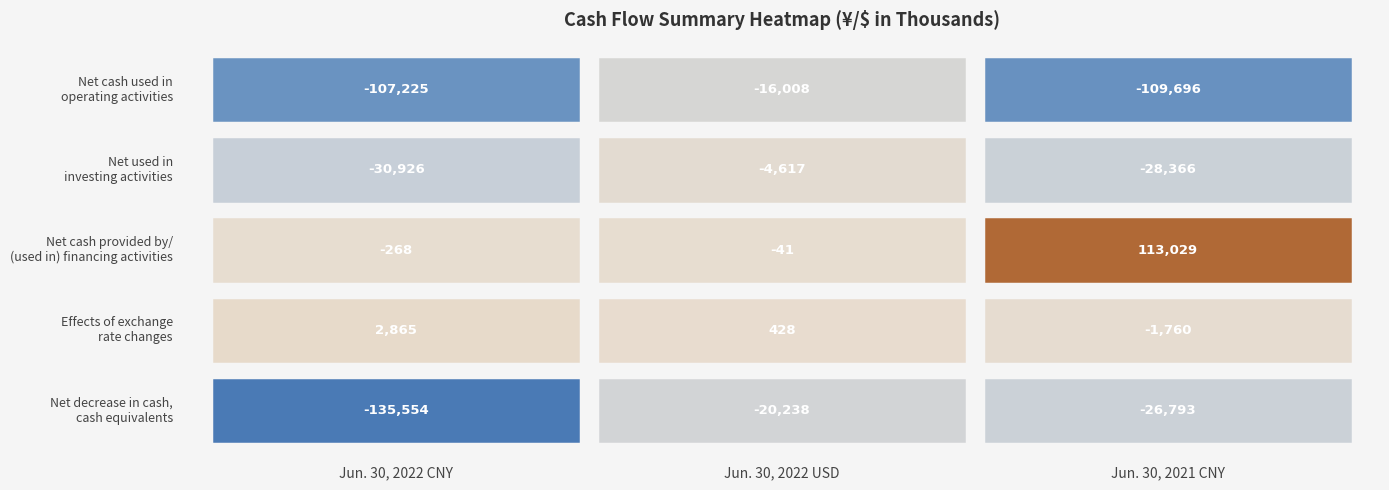

Where does the Net used in investing activities series first go above -28366?

Jun. 30, 2022 USD